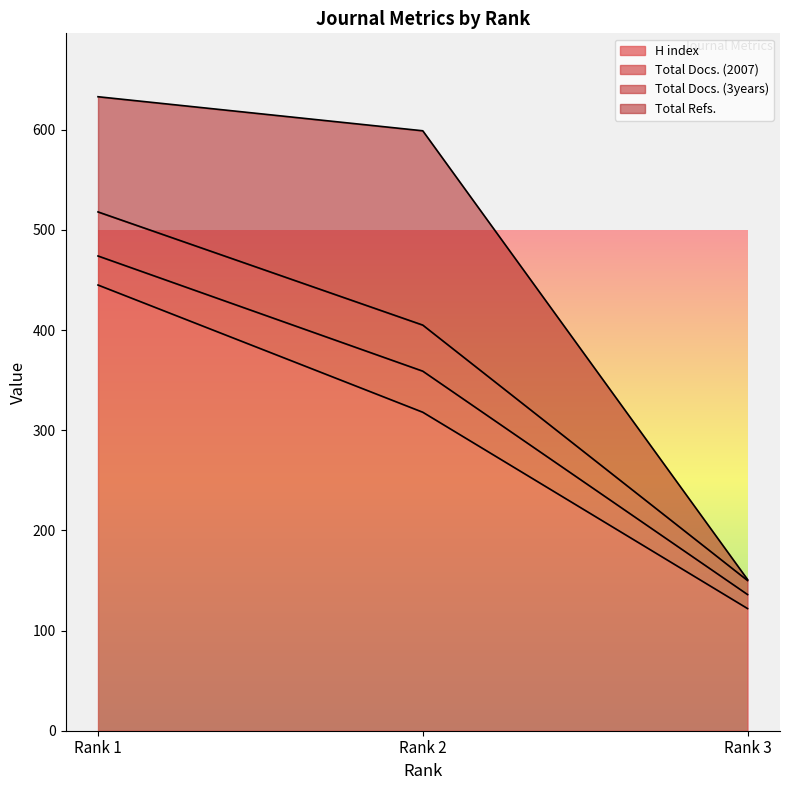

Which series has the largest total across all categories?

Total Docs. (3years)